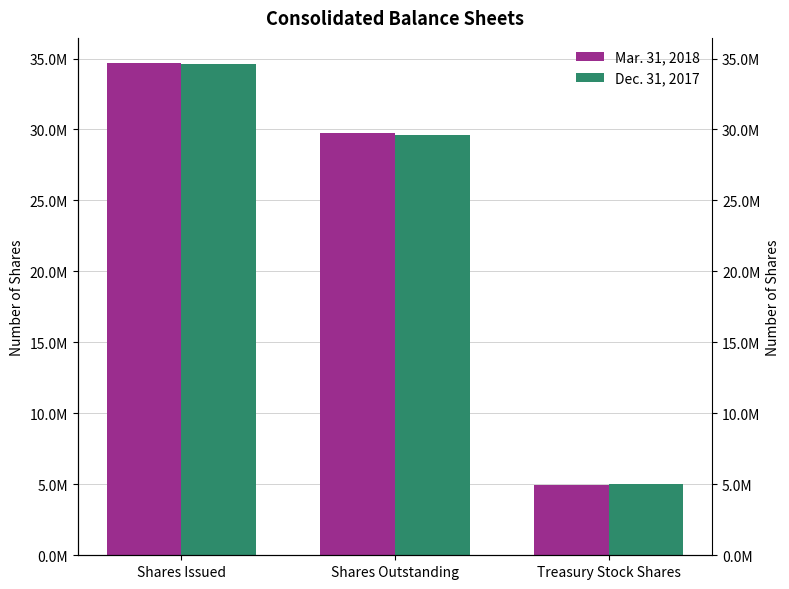

Which series has the widest spread of values?

Mar. 31, 2018